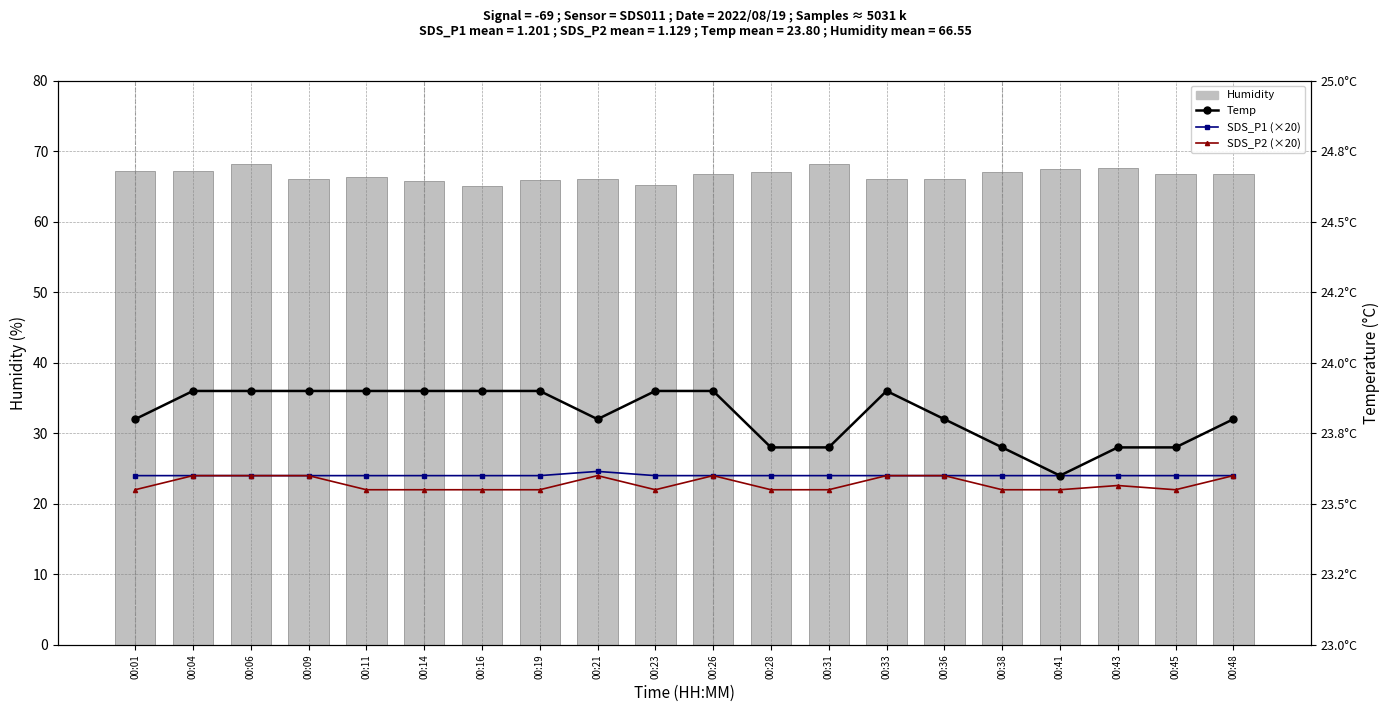

What is the greatest value displayed?

68.1